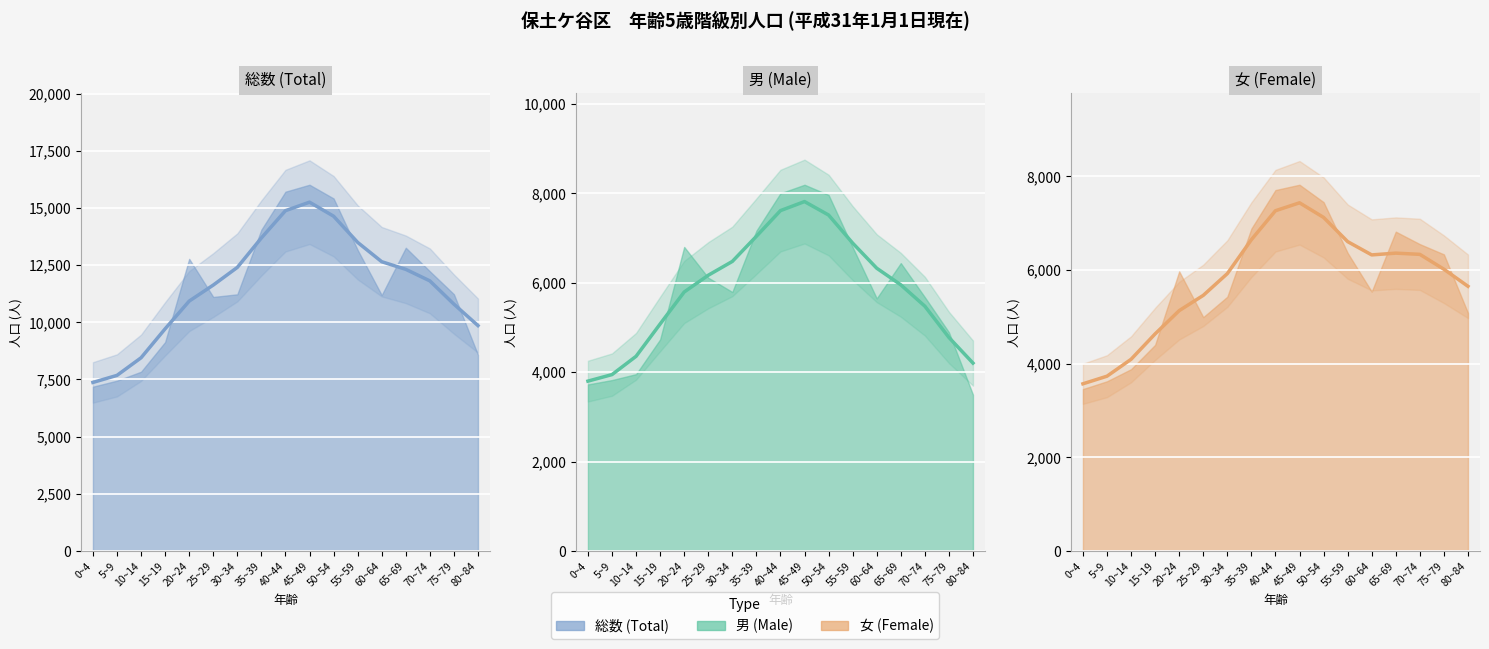

The value of Male (trend) at 30~34 is 3351.2. True or false?

False